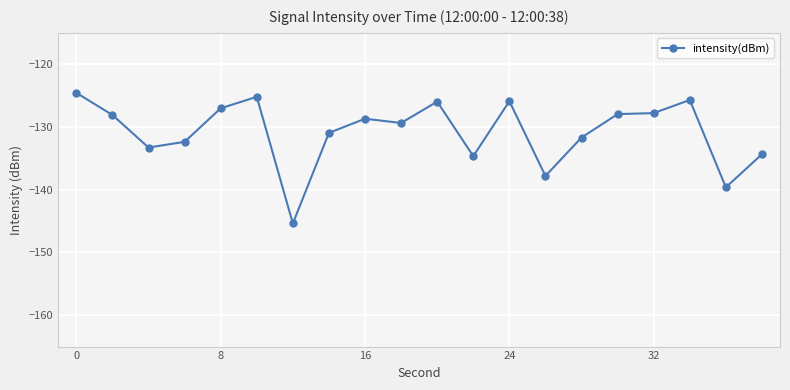

How many lines are shown in the chart?

1